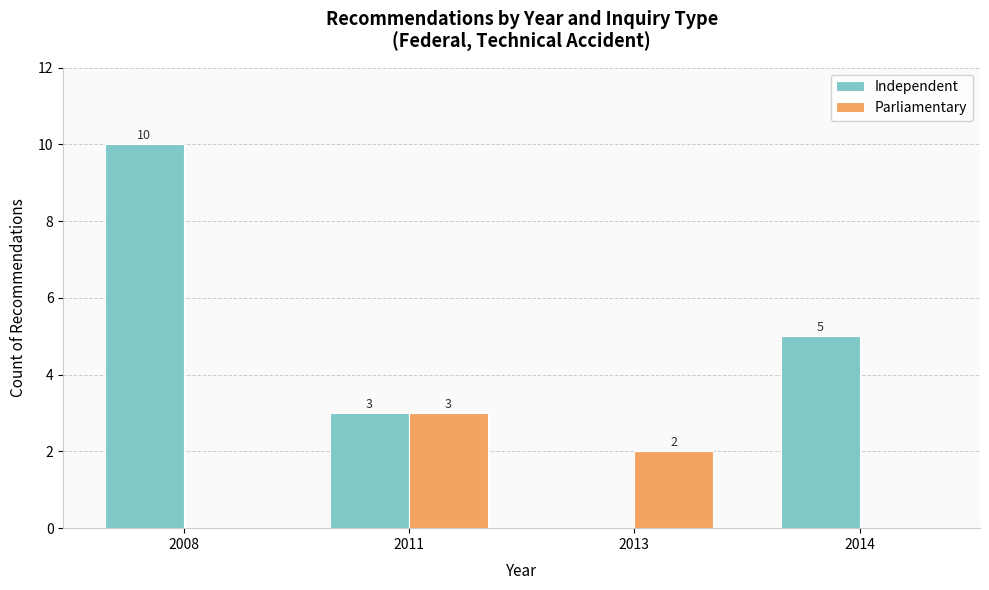

The Parliamentary series shows 0 at 2014. True or false?

True